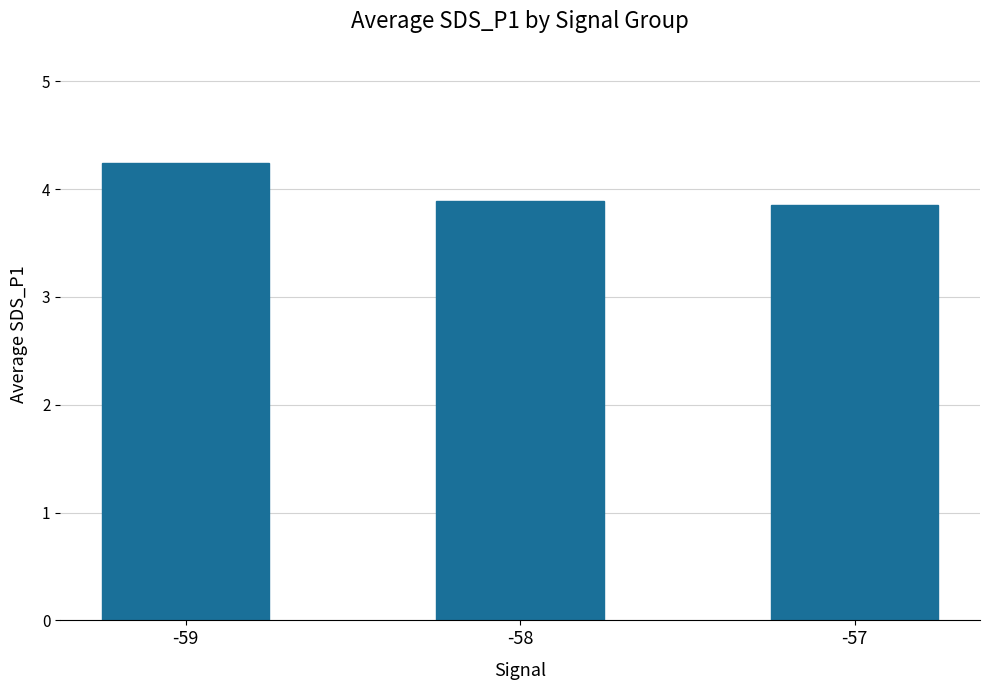

What is the value of the 2nd bar from the left?

3.9